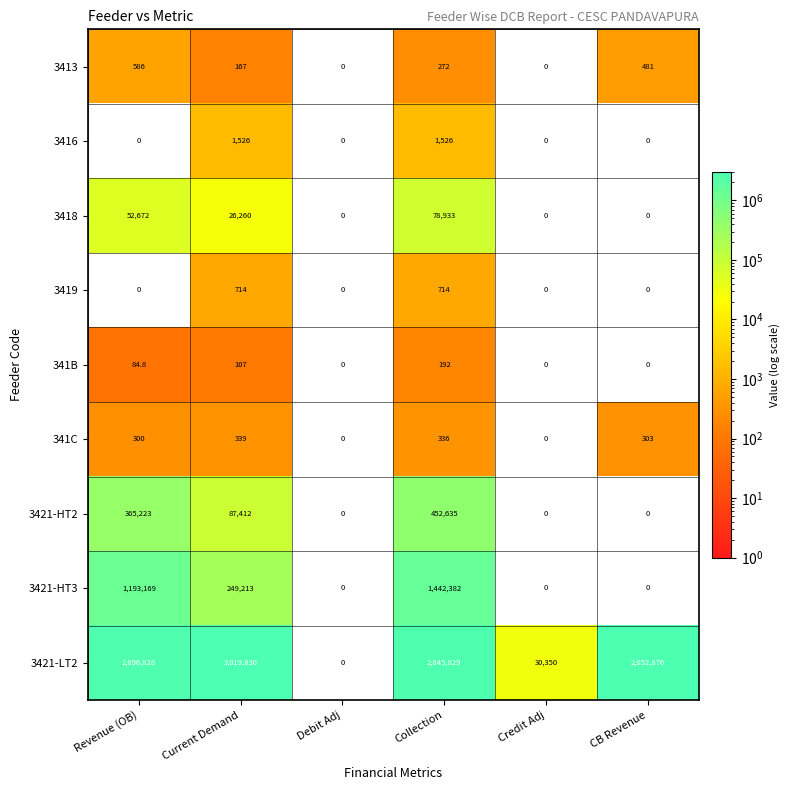

List the series in order of their peak value, lowest first.

341B, 341C, 3413, 3419, 3416, 3418, 3421-HT2, 3421-HT3, 3421-LT2